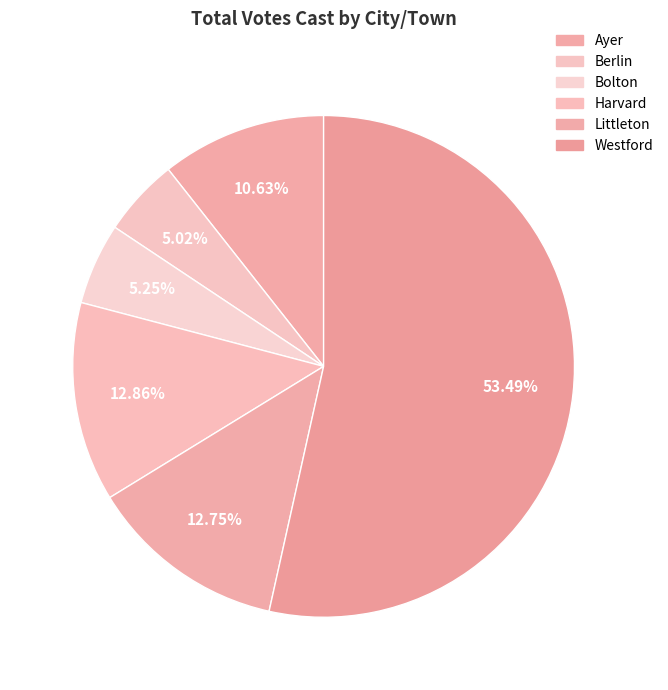

How many slices are in this pie chart?

6